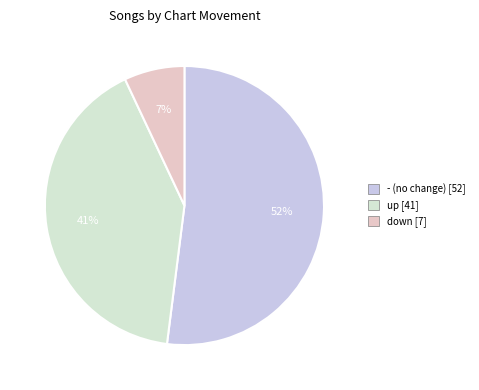

To the nearest percent, what portion does up represent?

41%